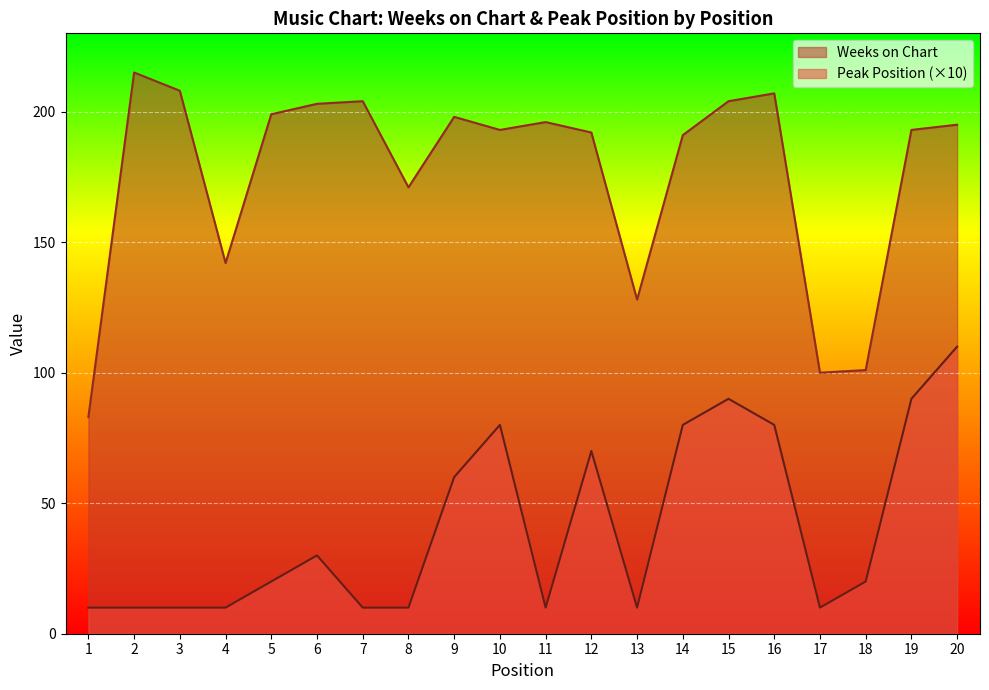

Which category has the lowest value across all series?

1